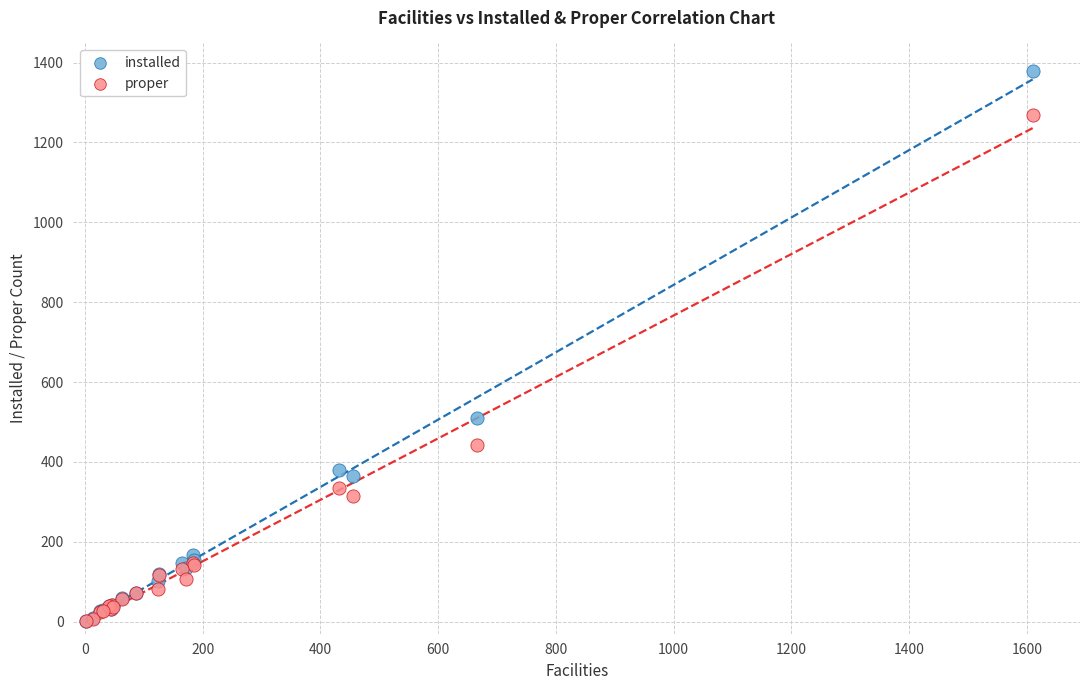

In the installed series, what Y value is closest to 690?

509